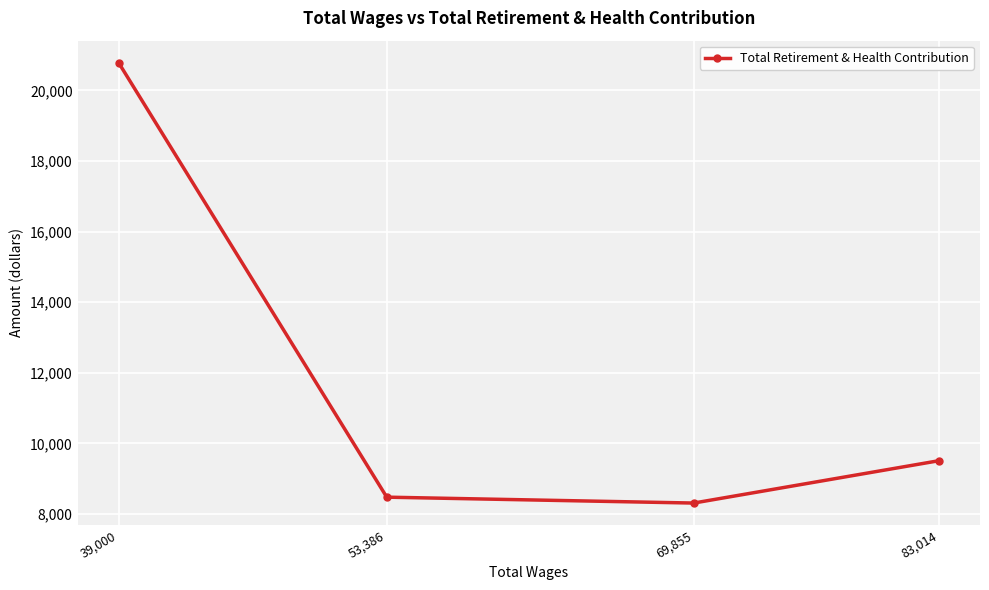

Between 69,855 and 39,000, which is larger?

39,000